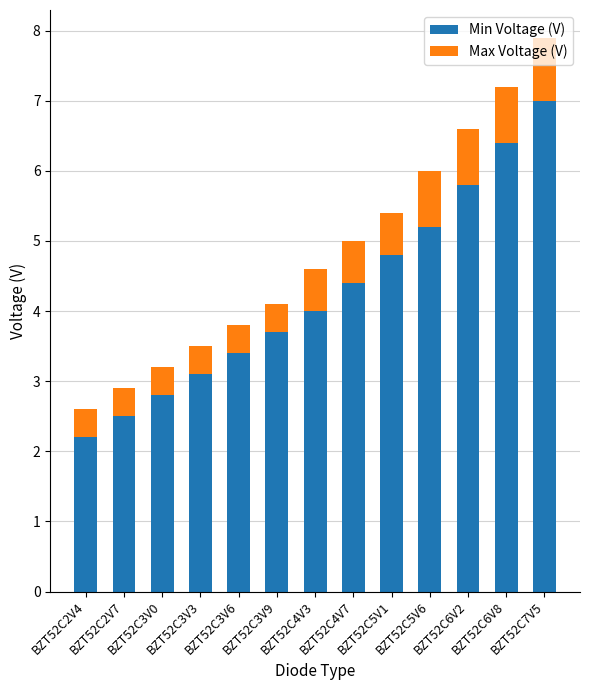

What is the lowest value of the Min Voltage (V) series?

2.2